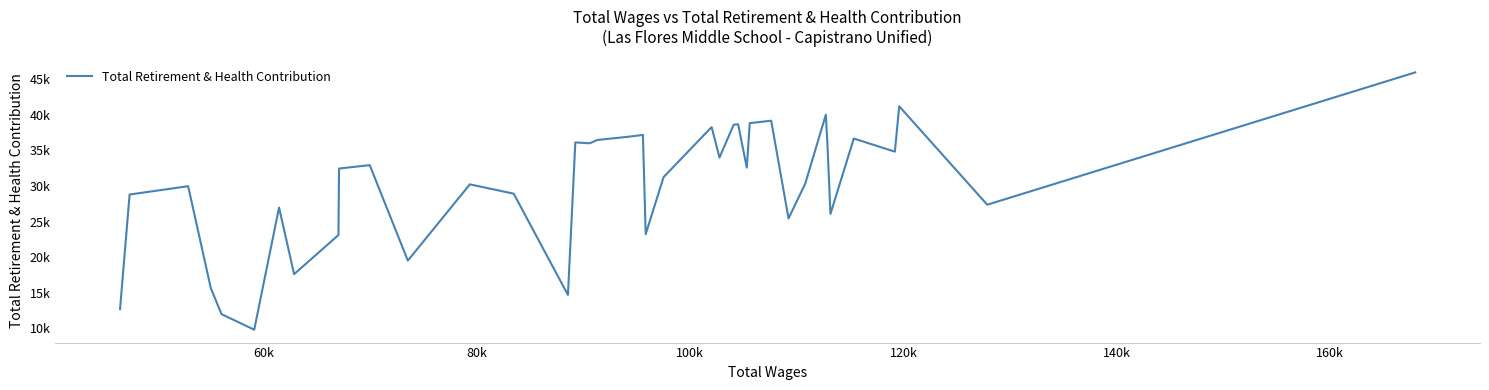

Does the chart display data point markers on the line(s)?

No